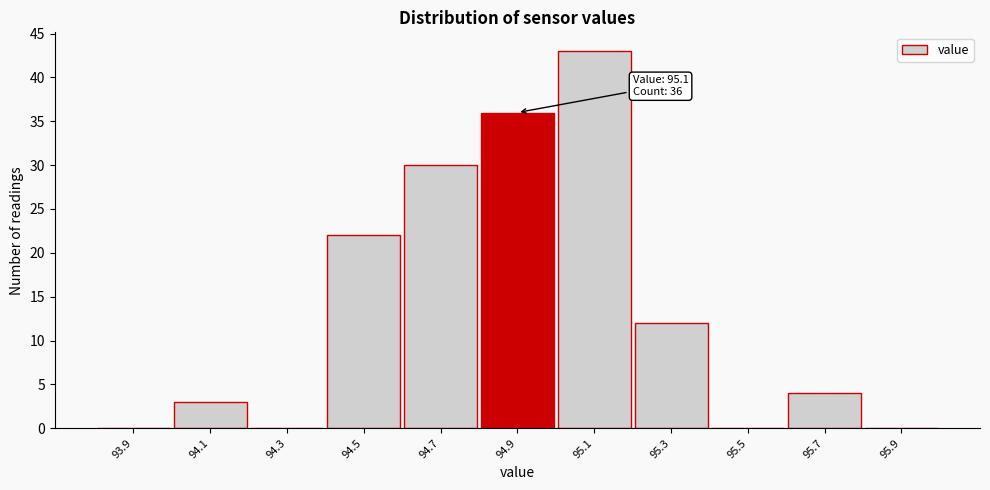

Reading left to right, what are all the values shown in this chart?

93.9=0	94.1=3	94.3=0	94.5=22	94.7=30	94.9=36	95.1=43	95.3=12	95.5=0	95.7=4	95.9=0